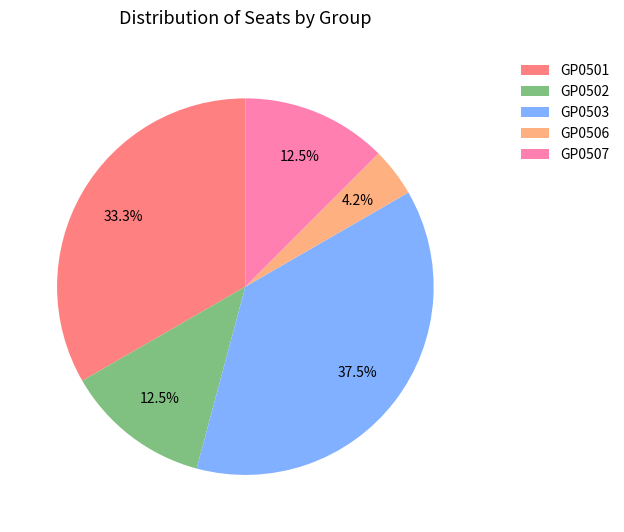

Do GP0503 and GP0506 together represent more than half of the pie?

No